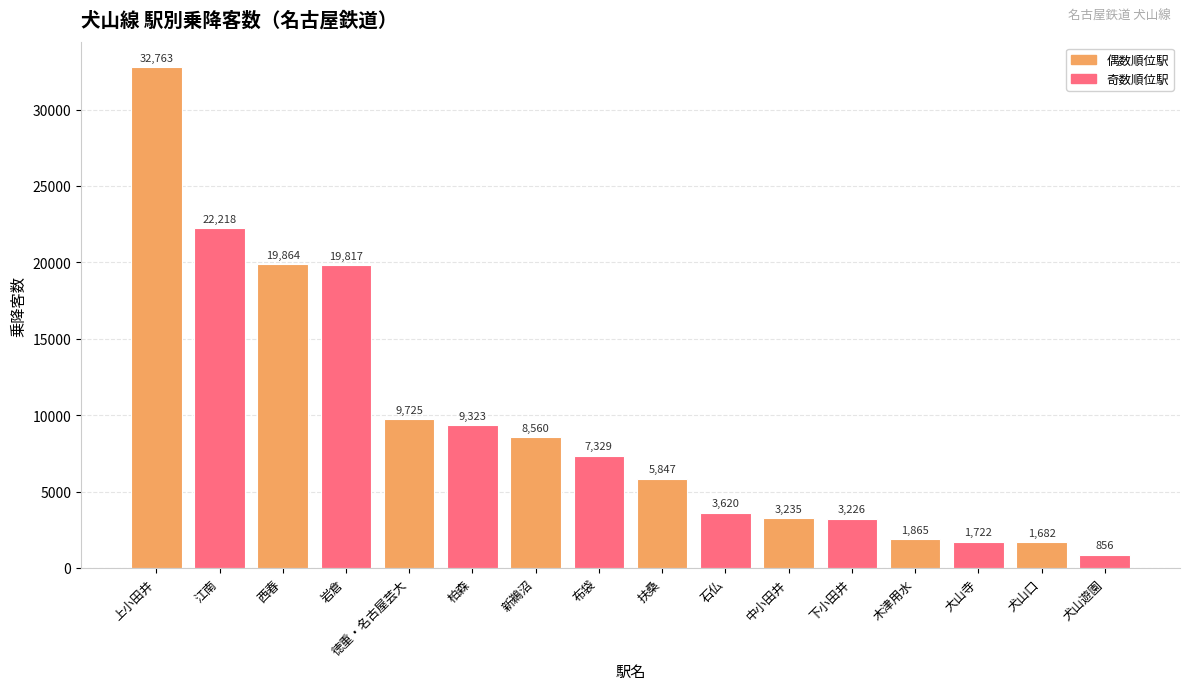

List the labels in order of value, largest first.

上小田井, 江南, 西春, 岩倉, 徳重・名古屋芸大, 柏森, 新鵜沼, 布袋, 扶桑, 石仏, 中小田井, 下小田井, 木津用水, 大山寺, 犬山口, 犬山遊園